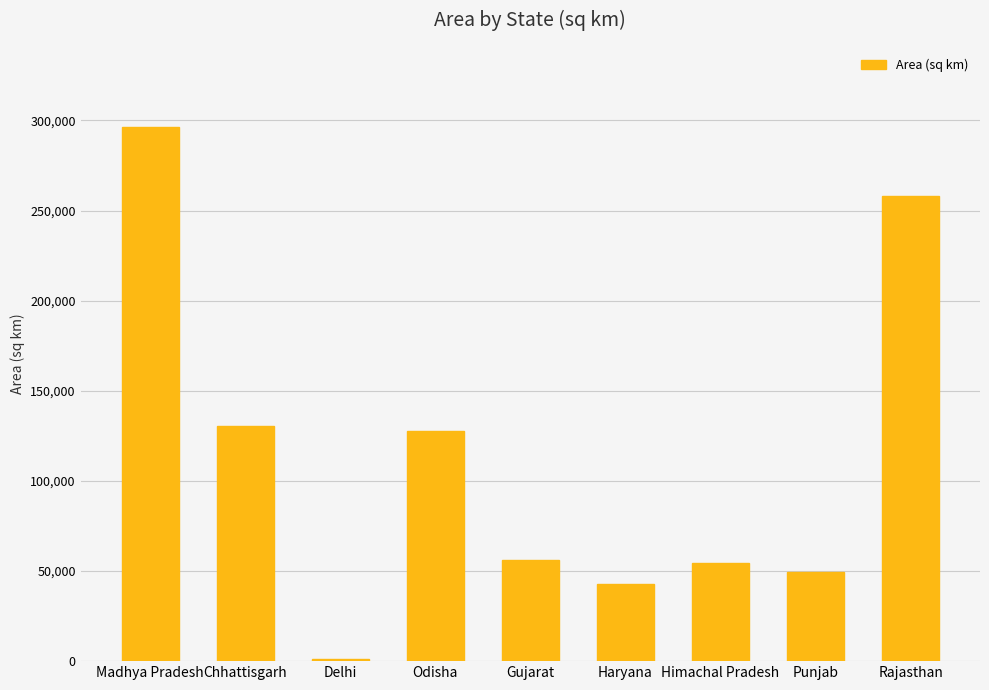

What is the label of the 2nd bar from the right?

Punjab